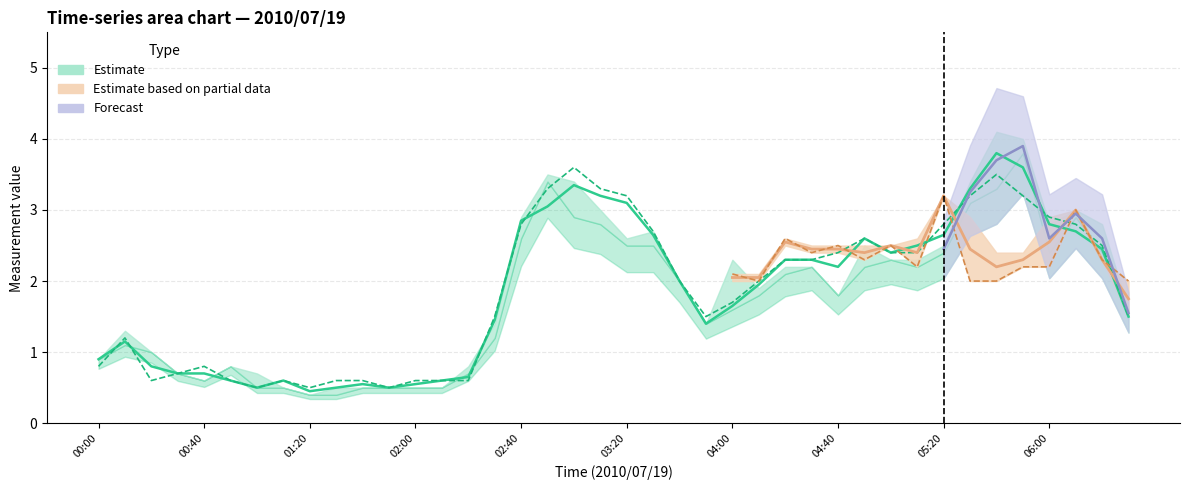

Is it true that col_35 equals 1.6 at 02:40?

False